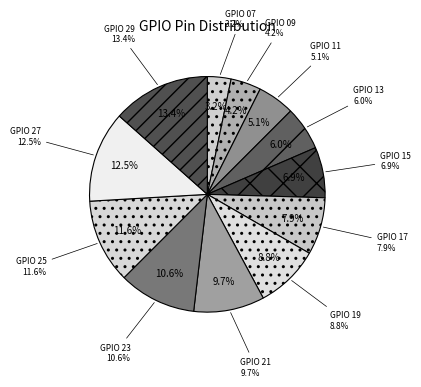

To the nearest percent, what is the difference between the largest and smallest slice percentages?

10%